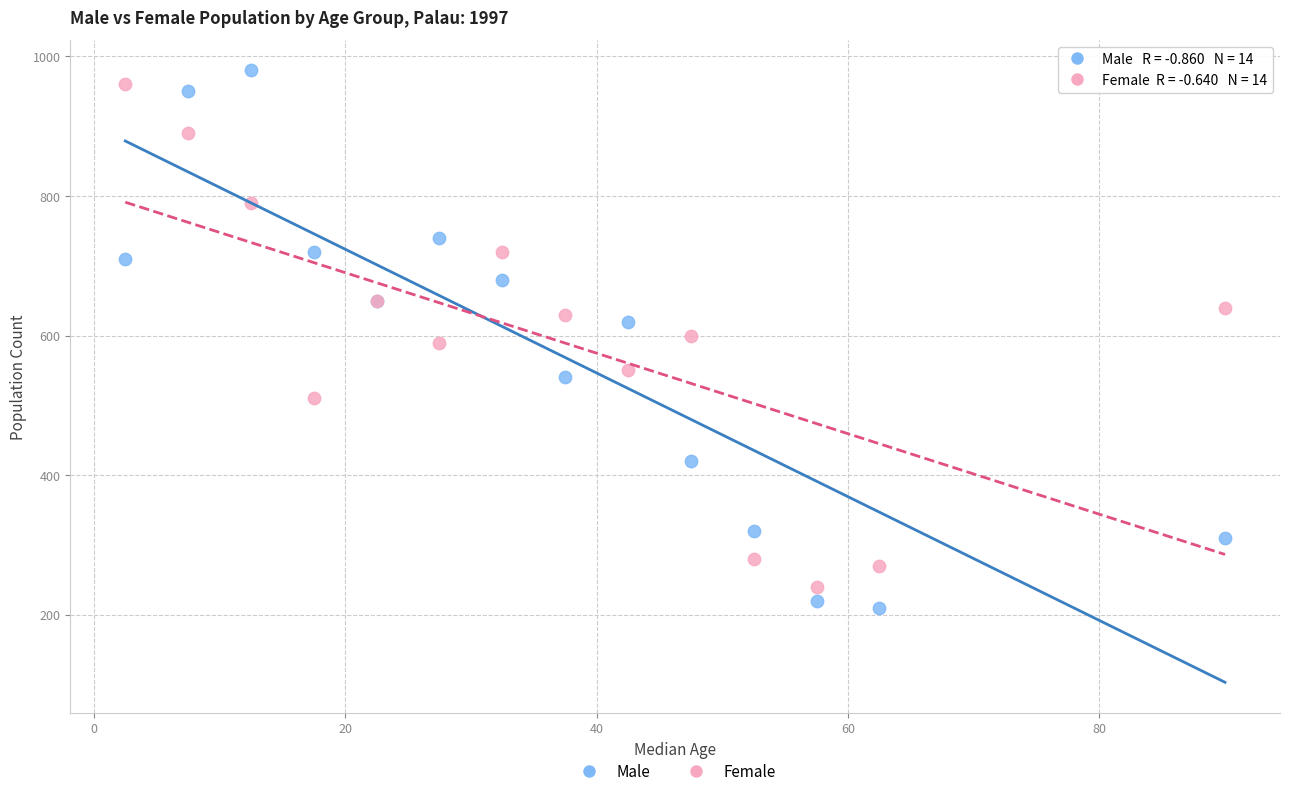

Which series has the largest Y range (max minus min)?

Male